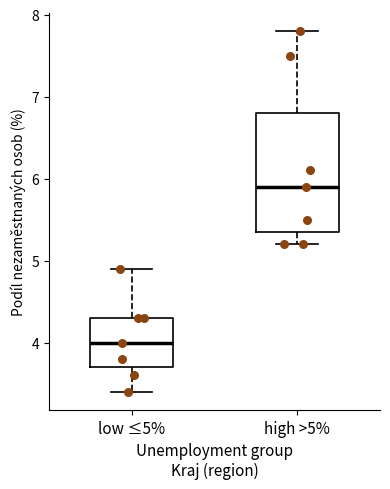

Reading left to right, read every box against the y-axis: the position of its median line, the range the box covers, and the ends of its whiskers. The values are not printed on the chart, so give them approximately, as read against the axis.

low ≤5%: median 4.0, box 3.7 to 4.3, whiskers 3.4 to 4.9
high >5%: median 5.9, box 5.4 to 6.8, whiskers 5.2 to 7.8